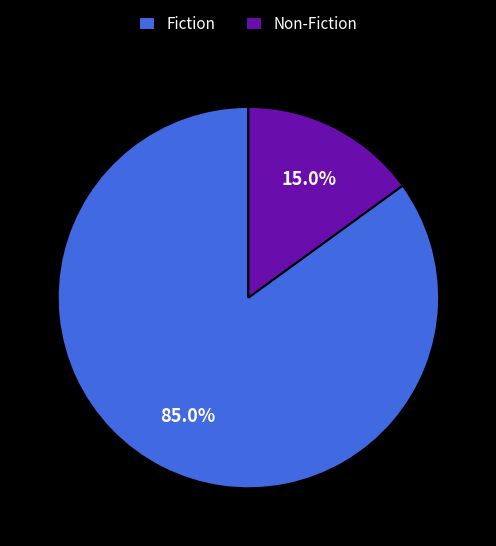

To the nearest percent, what percentage of the pie is Non-Fiction?

15%